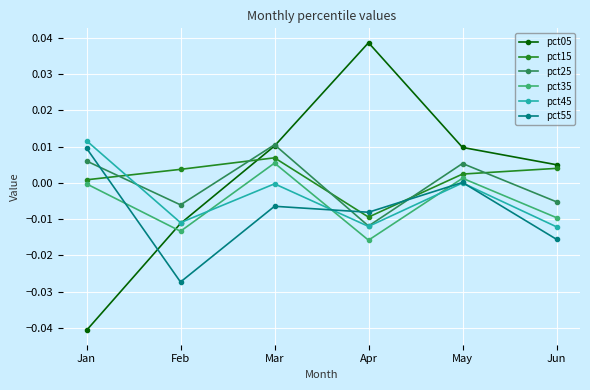

Is the value of pct05 at Jan greater than the value of pct45 at Feb?

No